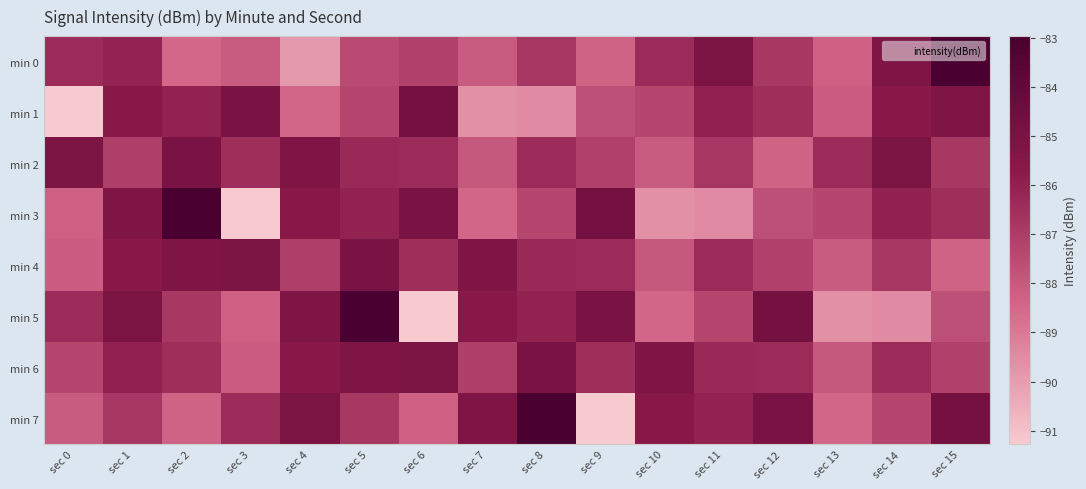

At which category is the sum across all series the highest?

sec 5